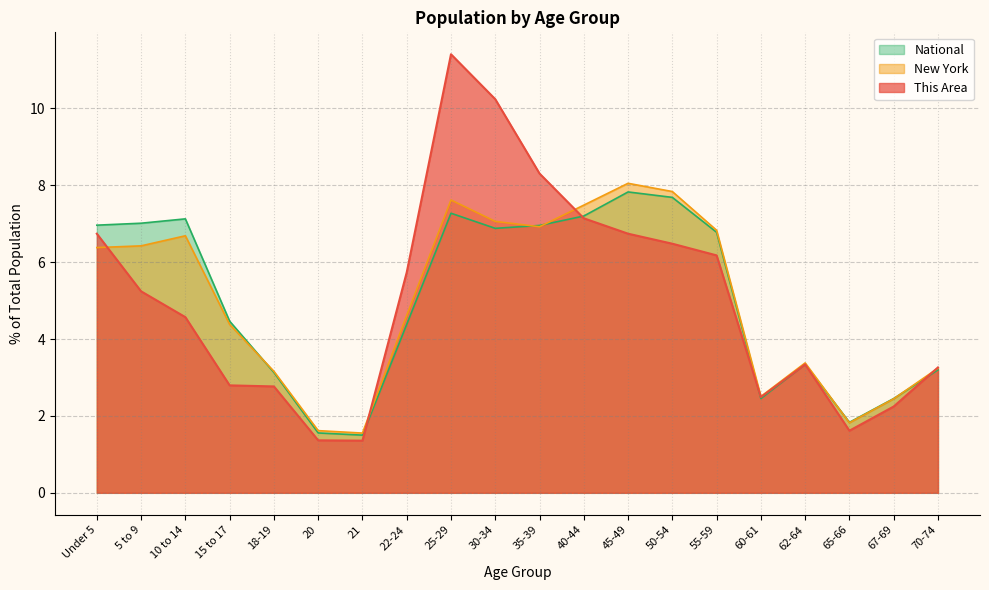

Where is This Area nearest to the value 6?

55-59